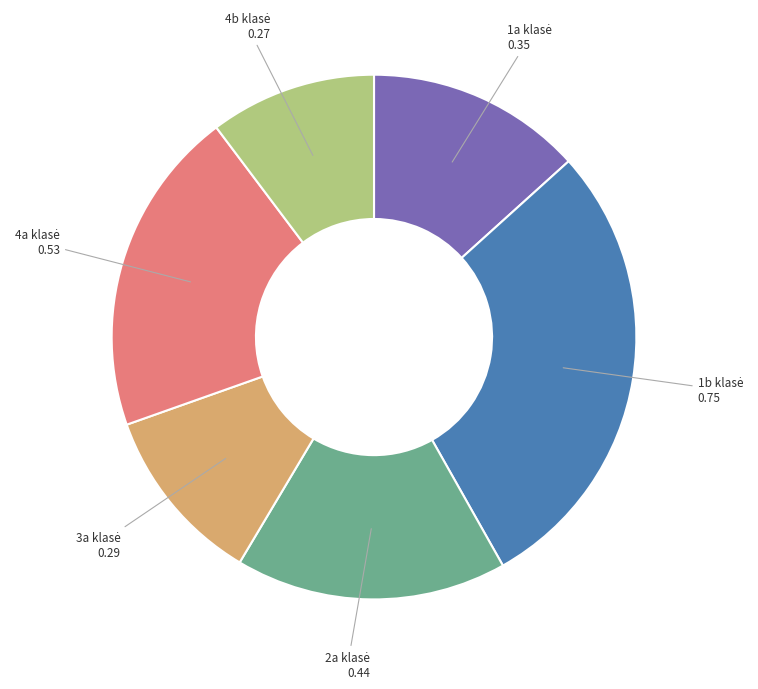

Is there any slice that represents more than half of the pie?

No